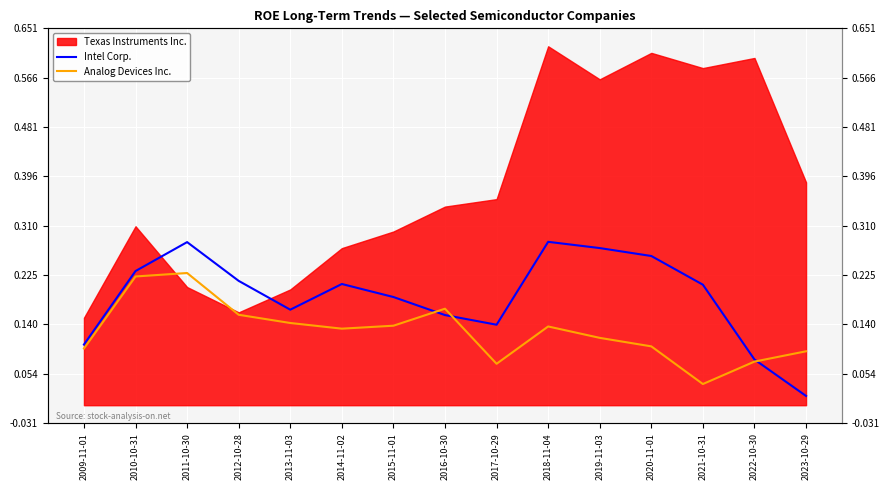

True or false: Analog Devices Inc. has a value of 0.2 at 2016-10-30.

True